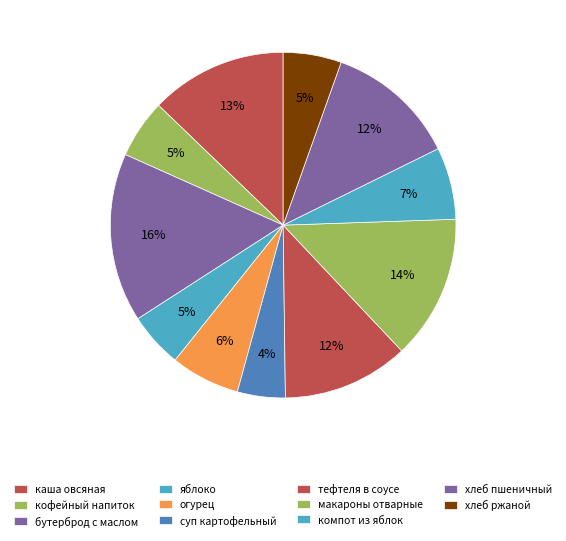

To the nearest percent, what is the average slice percentage?

9%